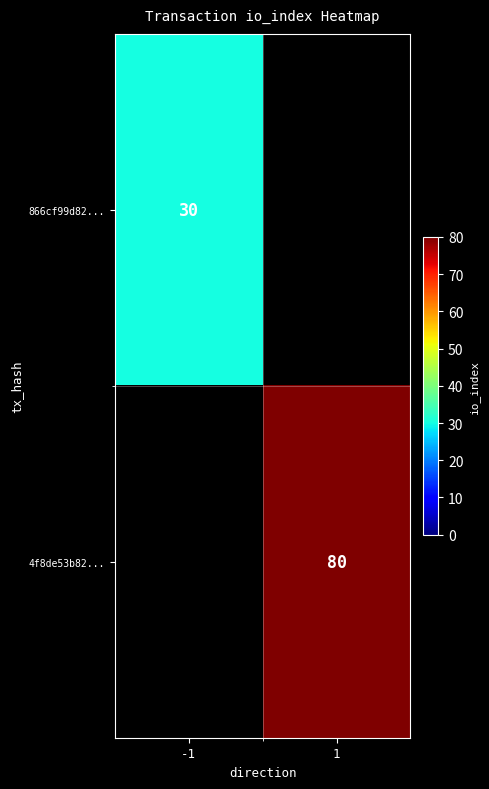

The value of 4f8de53b82... at 1 is 27. True or false?

False